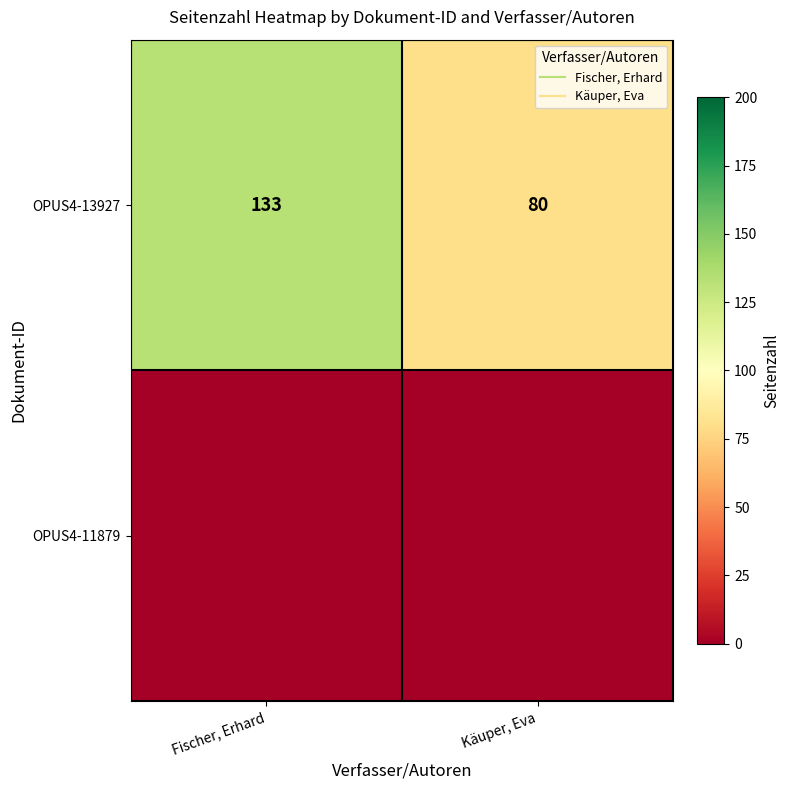

List the labels in order of OPUS4-13927 value, smallest first.

Käuper, Eva, Fischer, Erhard